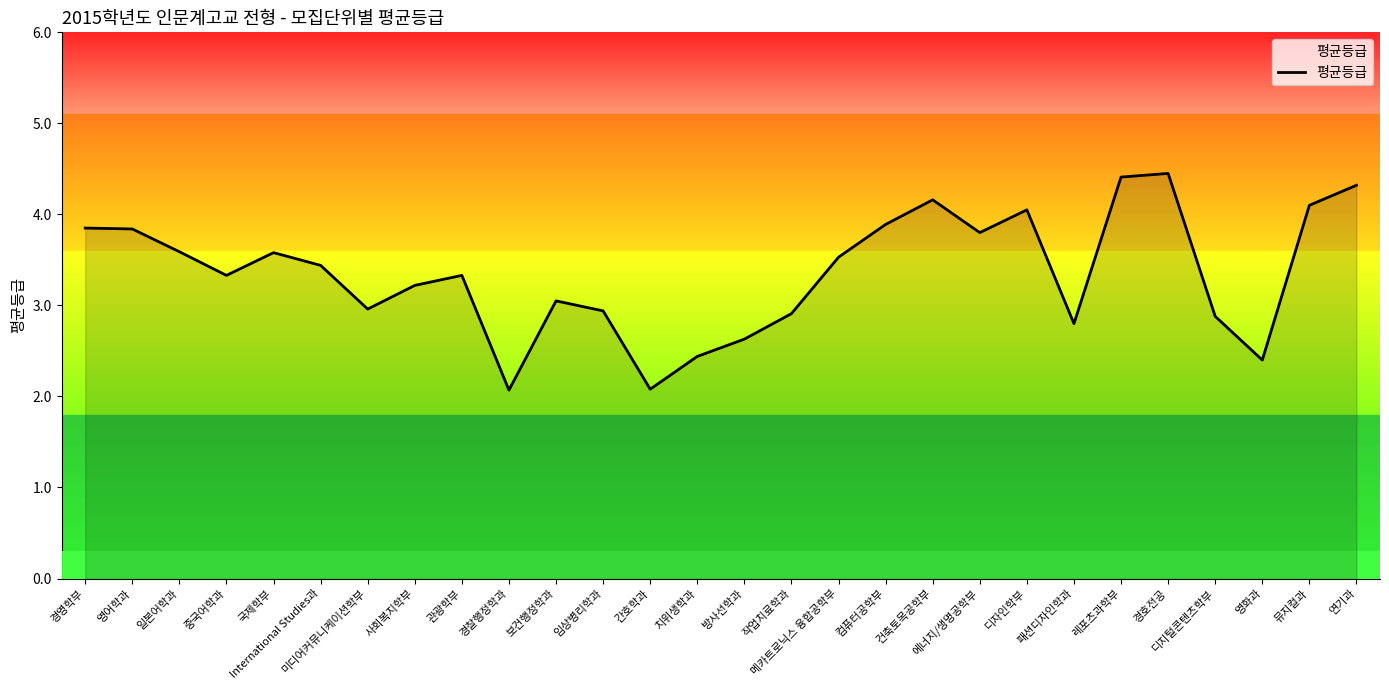

Count the number of values greater than 3.

18